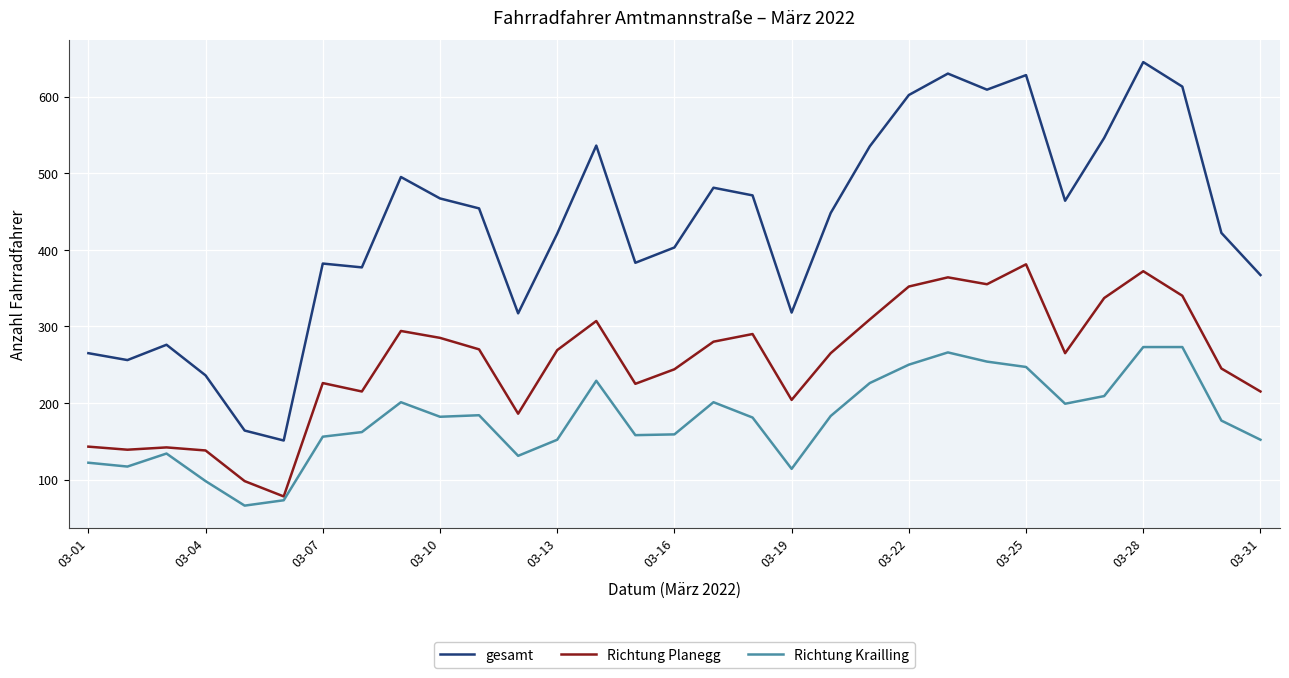

True or false: Richtung Krailling has more than 1 interior local peaks.

True